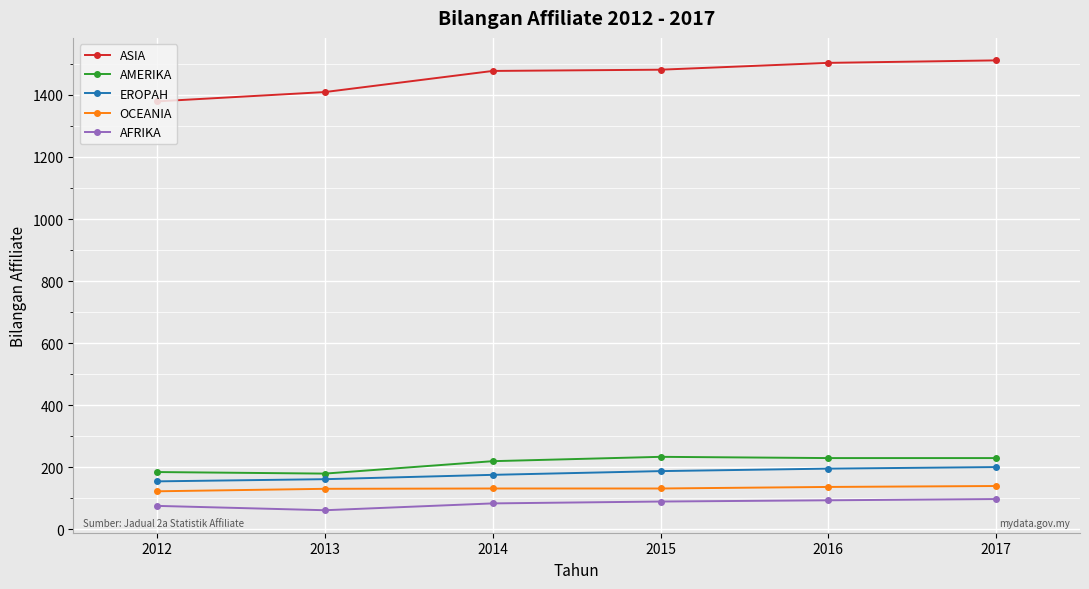

How many values in the AFRIKA series are below 90?

3